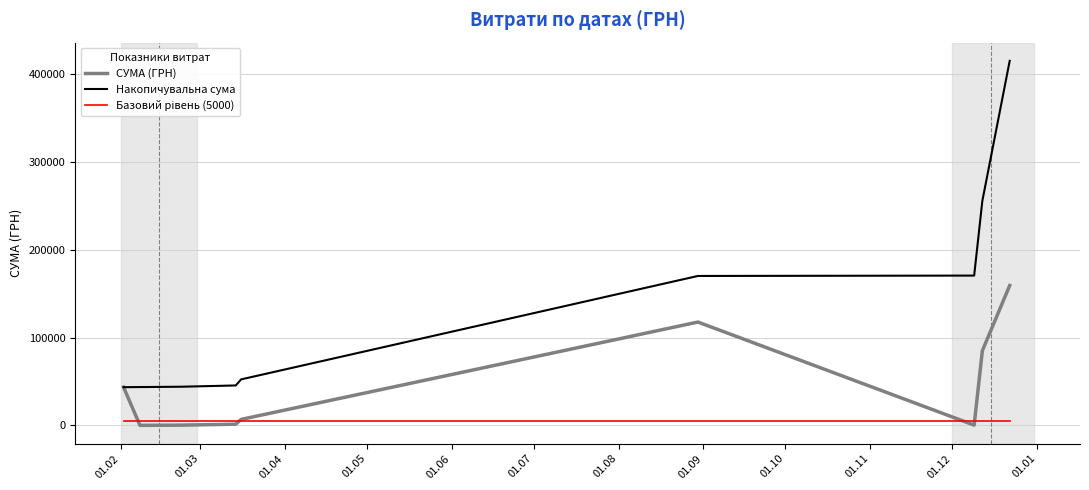

Which series has the largest total across all categories?

Накопичувальна сума